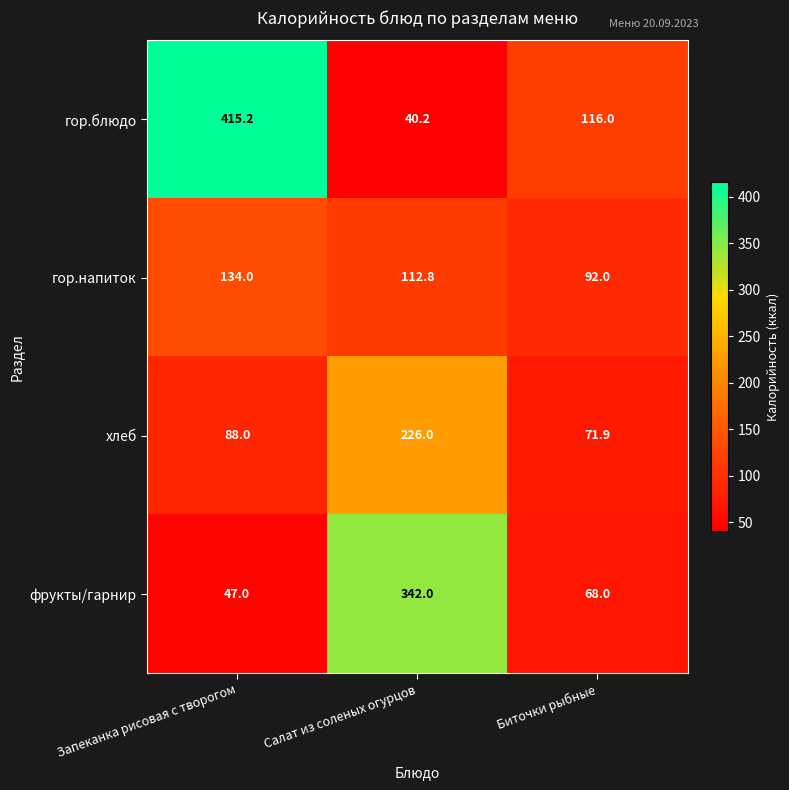

What is the sum of all фрукты/гарнир values?

457.0